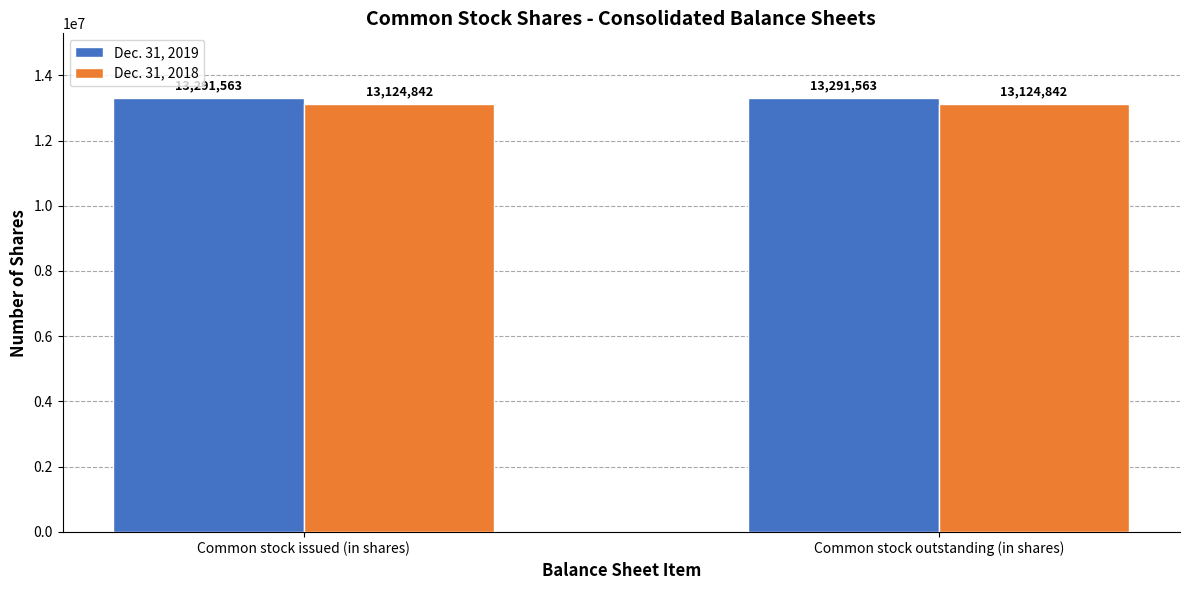

What is the spread (max minus min) of values at Common stock outstanding (in shares)?

166721